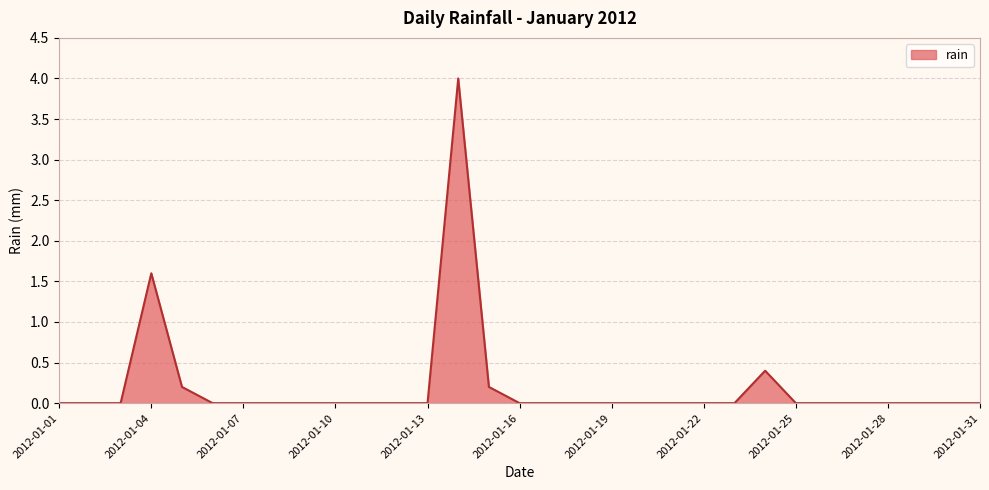

What is the greatest value displayed?

4.0